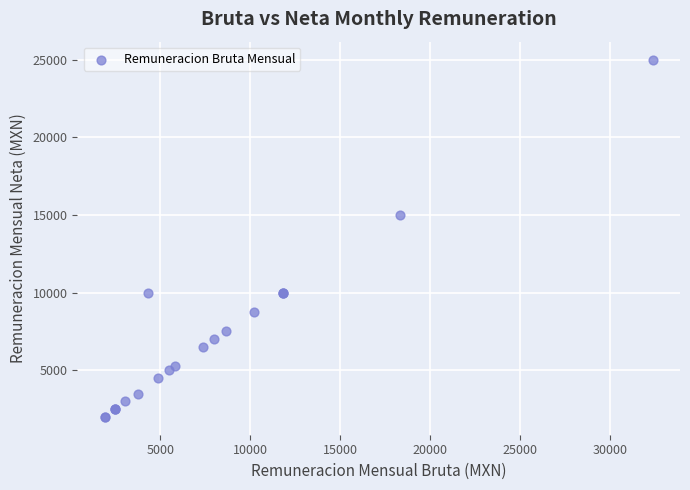

What Y value in the scatter plot is closest to 13500?

15000